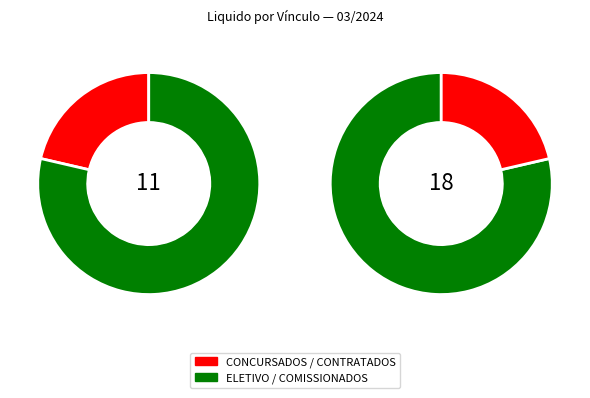

Approximately how many times larger is the value at CONCURSADOS compared to 5?

1.4